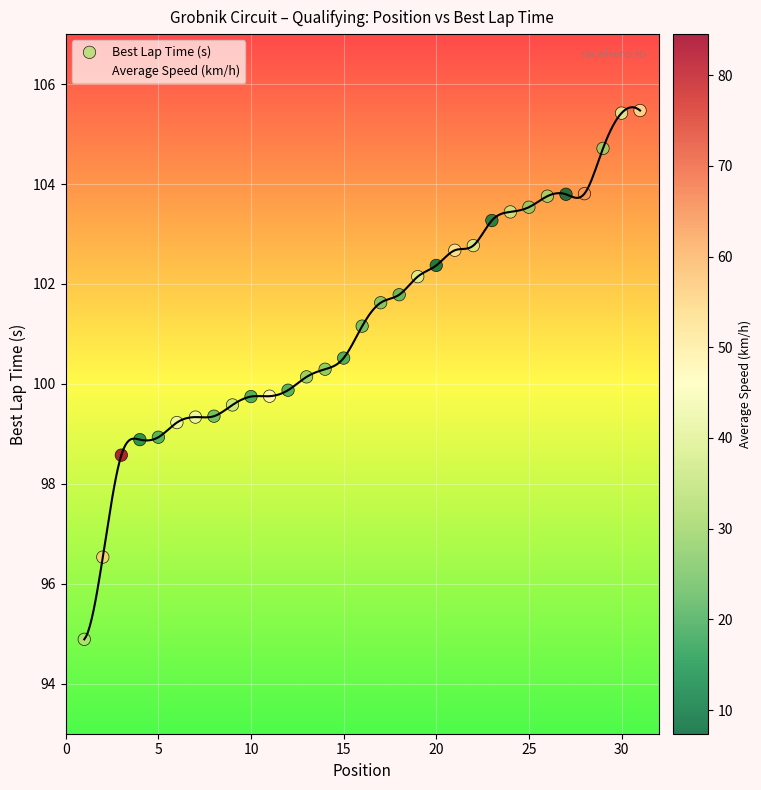

What are all the series names shown in the legend?

Best Lap Time (s), Average Speed (km/h)